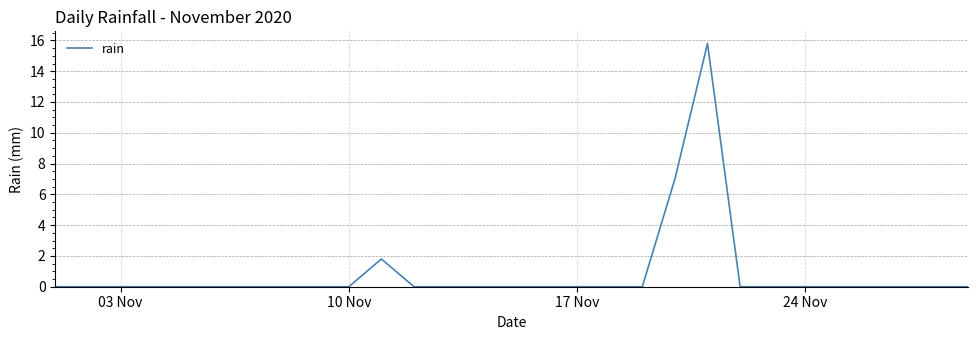

What is the greatest value displayed?

15.8